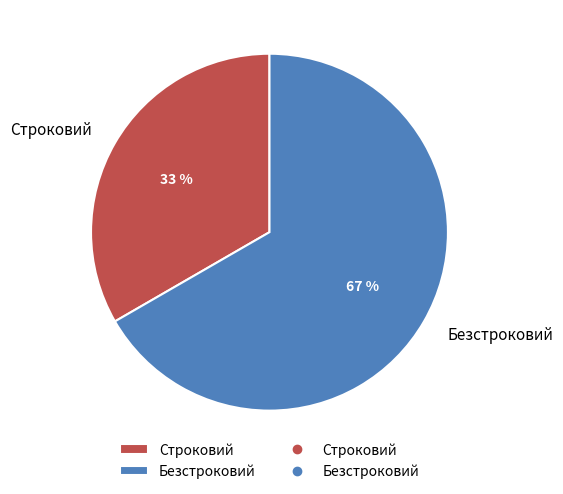

Combined, do Строковий and Безстроковий account for over 50%?

Yes